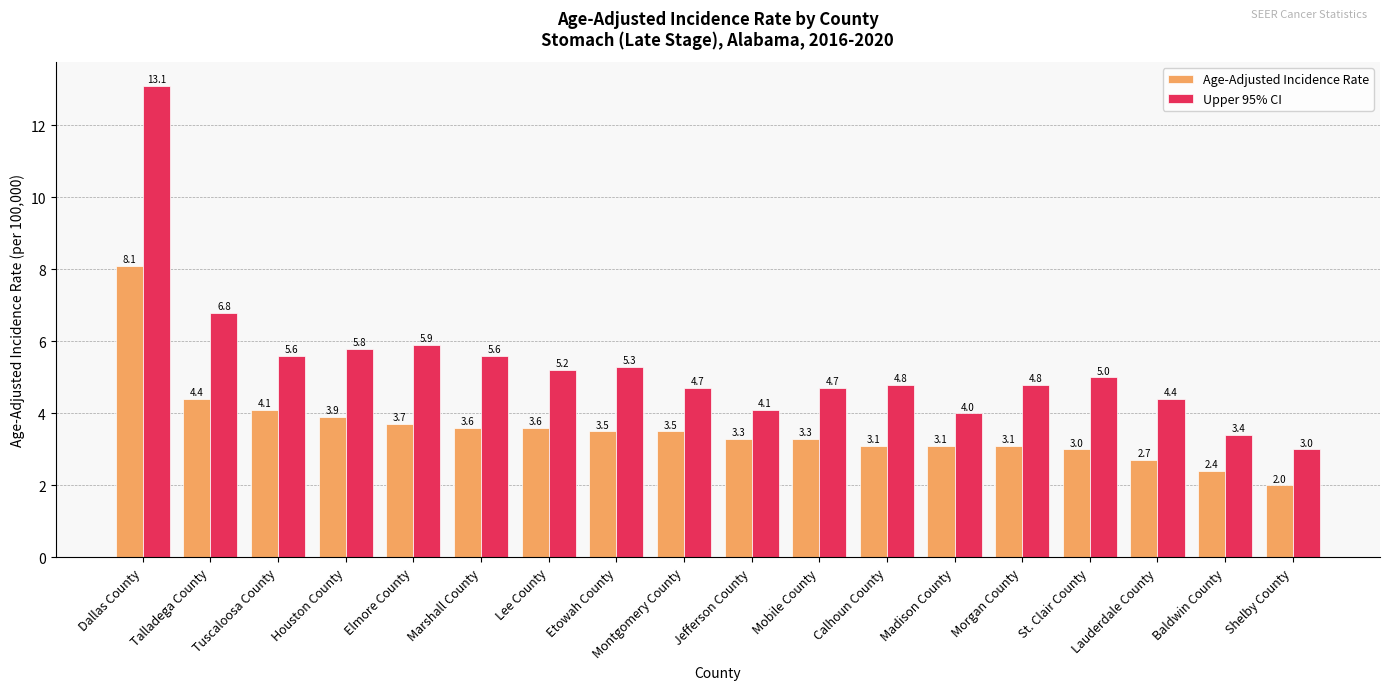

Reading right to left, list all the values displayed in this chart.

Age-Adjusted Incidence Rate: Shelby County=2.0	Baldwin County=2.4	Lauderdale County=2.7	St. Clair County=3.0	Morgan County=3.1	Madison County=3.1	Calhoun County=3.1	Mobile County=3.3	Jefferson County=3.3	Montgomery County=3.5	Etowah County=3.5	Lee County=3.6	Marshall County=3.6	Elmore County=3.7	Houston County=3.9	Tuscaloosa County=4.1	Talladega County=4.4	Dallas County=8.1
Upper 95% CI: Shelby County=3.0	Baldwin County=3.4	Lauderdale County=4.4	St. Clair County=5.0	Morgan County=4.8	Madison County=4.0	Calhoun County=4.8	Mobile County=4.7	Jefferson County=4.1	Montgomery County=4.7	Etowah County=5.3	Lee County=5.2	Marshall County=5.6	Elmore County=5.9	Houston County=5.8	Tuscaloosa County=5.6	Talladega County=6.8	Dallas County=13.1